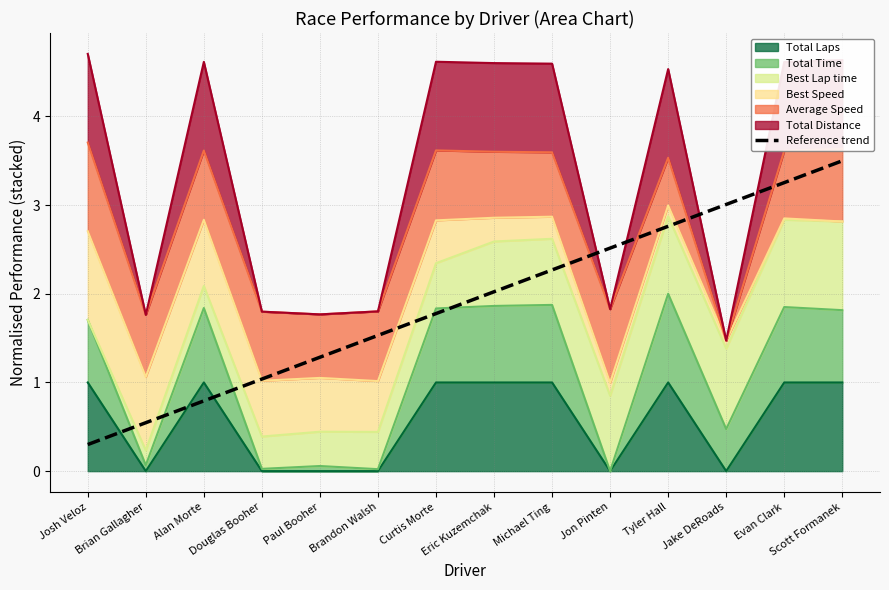

At which label does the data first exceed 2?

Eric Kuzemchak